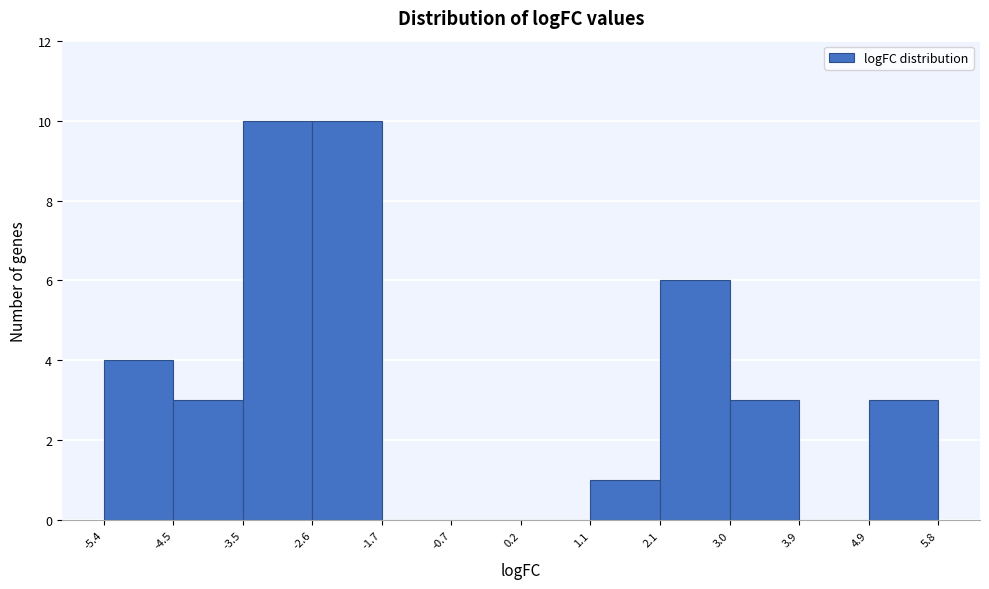

Reading left to right, list every bar in this chart as the range it spans on the x-axis followed by its height. The values are not printed on the chart, so give them approximately, as read against the axis.

-5.4 to -4.5: 4
-4.5 to -3.5: 3
-3.5 to -2.6: 10
-2.6 to -1.7: 10
-1.7 to -0.7: 0
-0.7 to 0.2: 0
0.2 to 1.1: 0
1.1 to 2.1: 1
2.1 to 3.0: 6
3.0 to 3.9: 3
3.9 to 4.9: 0
4.9 to 5.8: 3